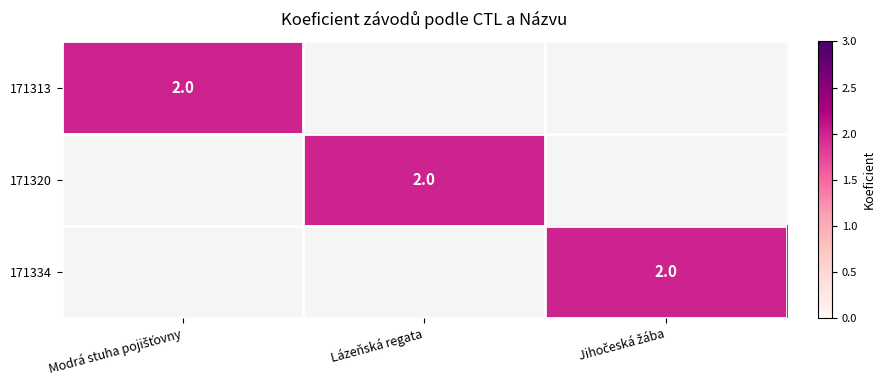

True or false: 171320 has a value of 2 at Lázeňská regata.

True